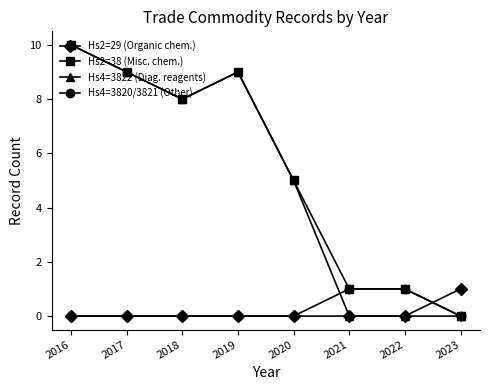

Is this an area chart (filled region under the line)?

No